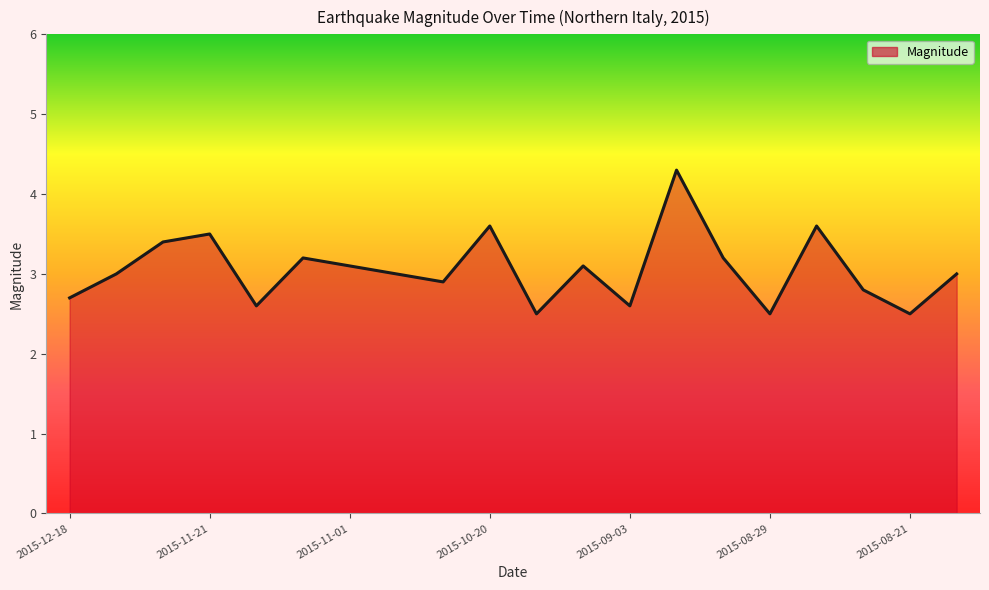

Reading right to left, what are all the values shown in this chart?

3.0	2.5	2.8	3.6	2.5	3.2	4.3	2.6	3.1	2.5	3.6	2.9	3.0	3.1	3.2	2.6	3.5	3.4	3.0	2.7